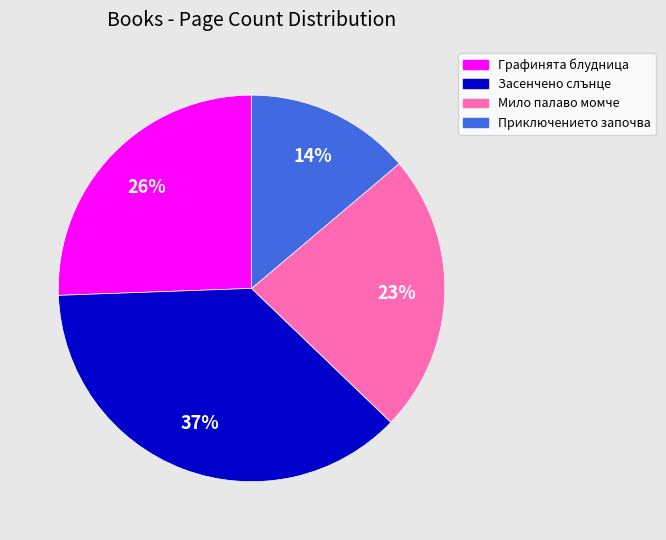

Is there any slice that represents more than half of the pie?

No